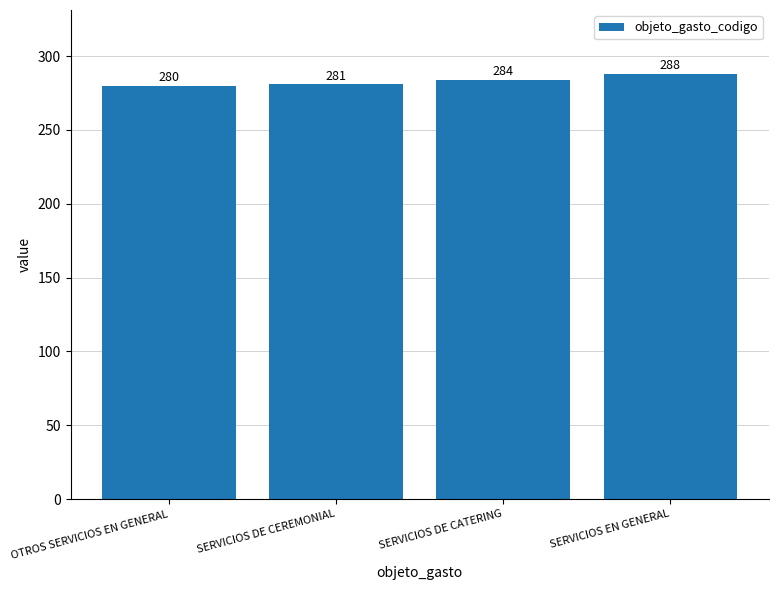

Reading right to left, list all the values displayed in this chart.

288	284	281	280